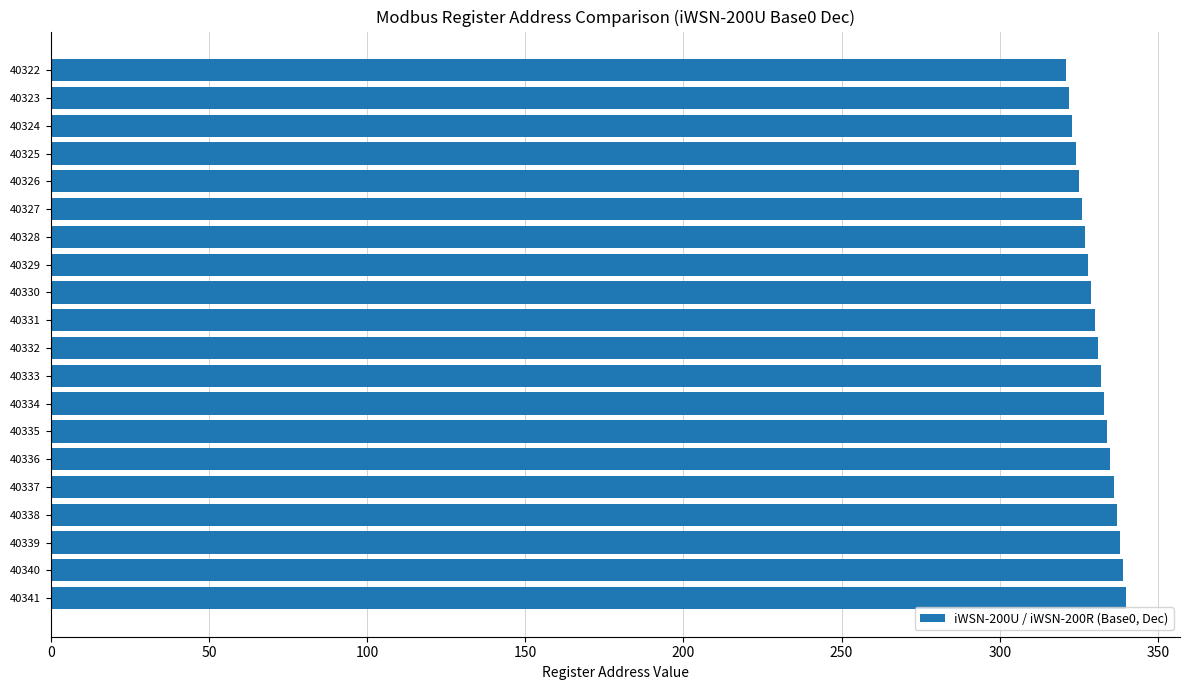

What is the value of the 11th bar from the top?

331